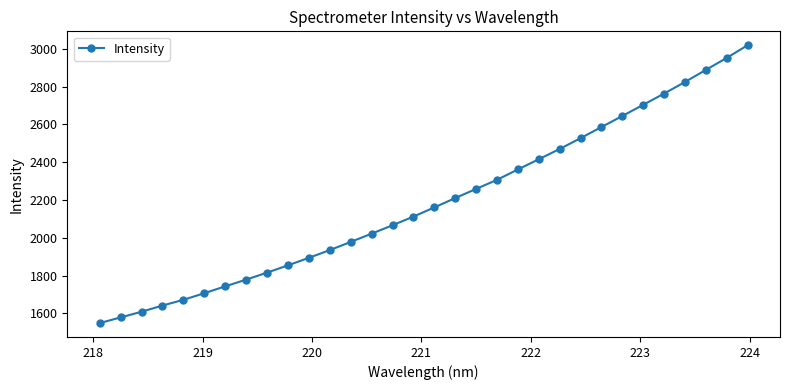

What is the sum of all values?

70055.3